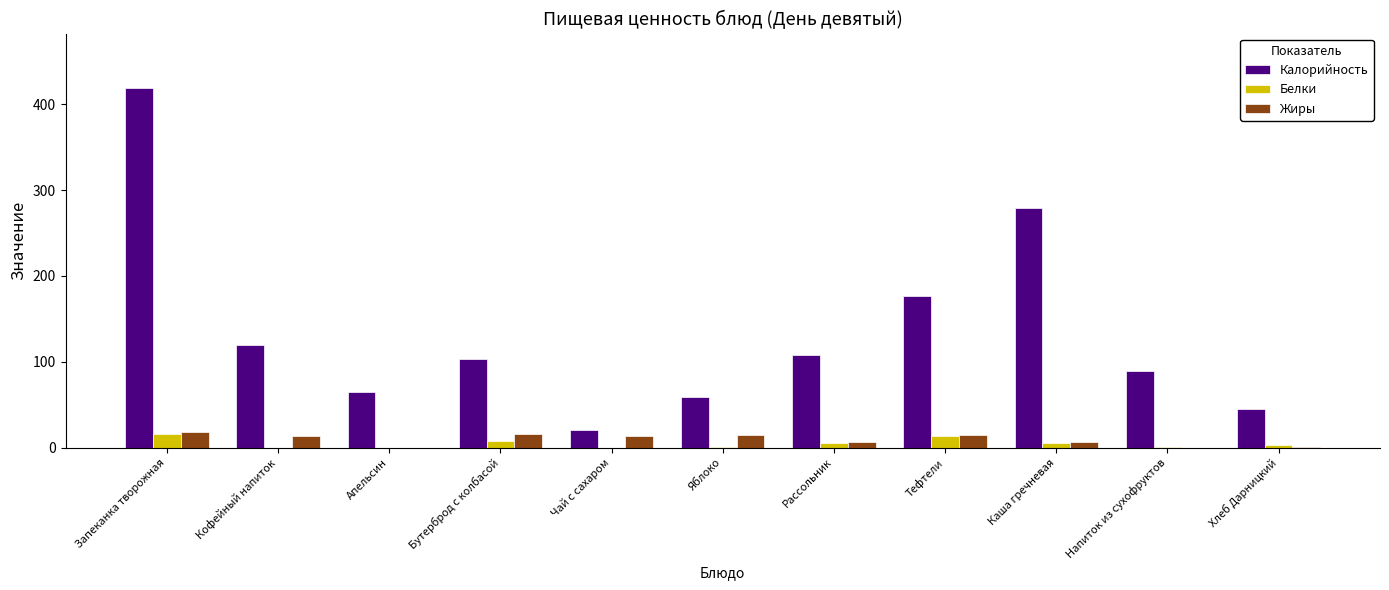

Which series has the widest spread of values?

Калорийность